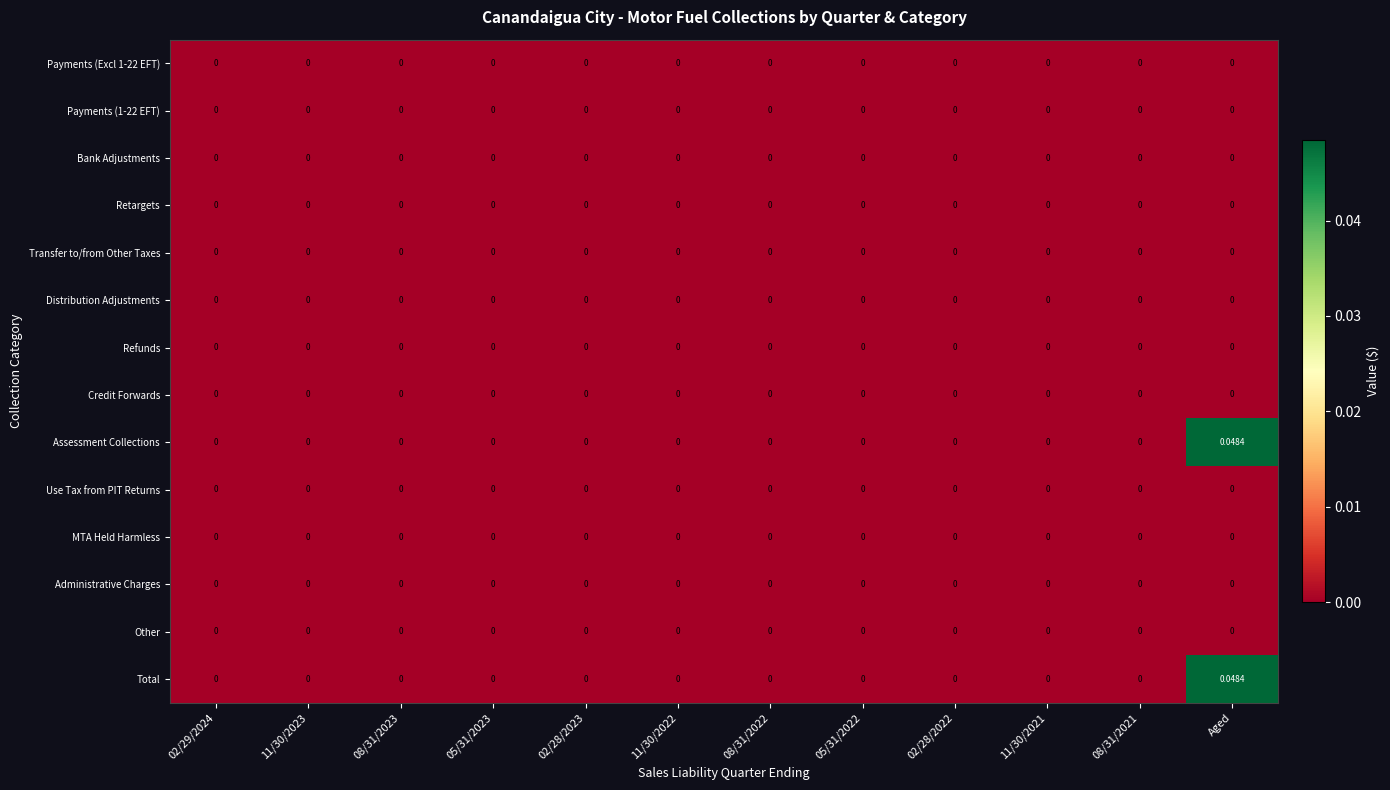

At which category is the sum across all series the highest?

Aged